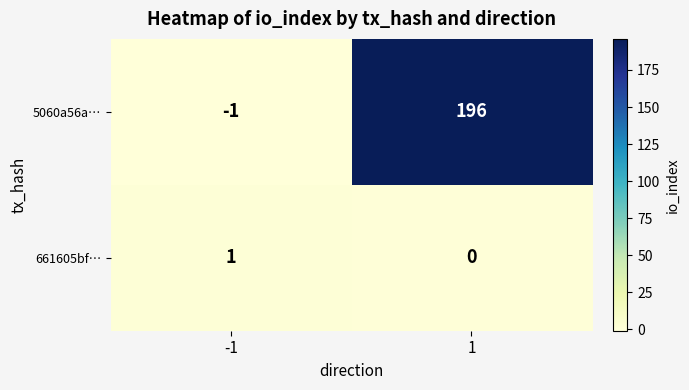

Count the number of categories in the chart.

2